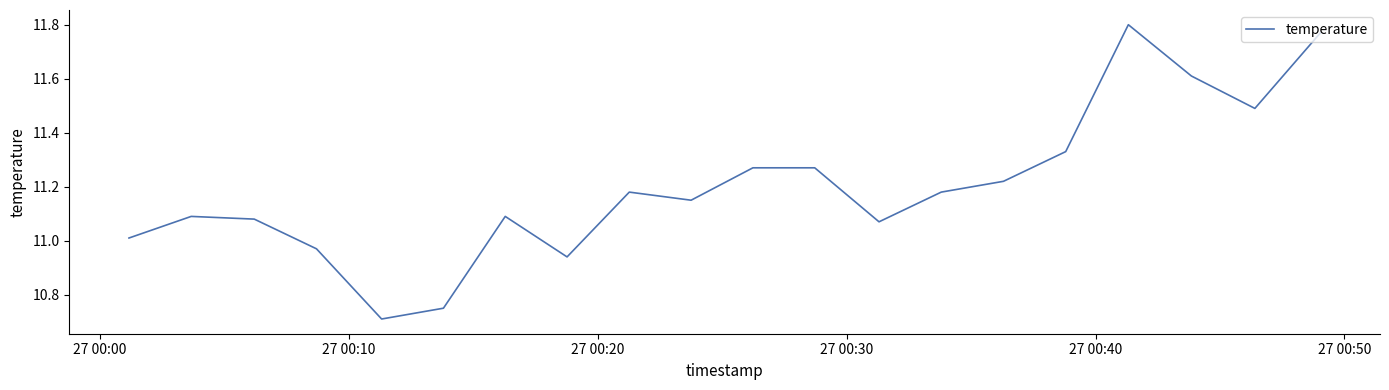

True or false: the data has more than 0 interior local peaks.

True